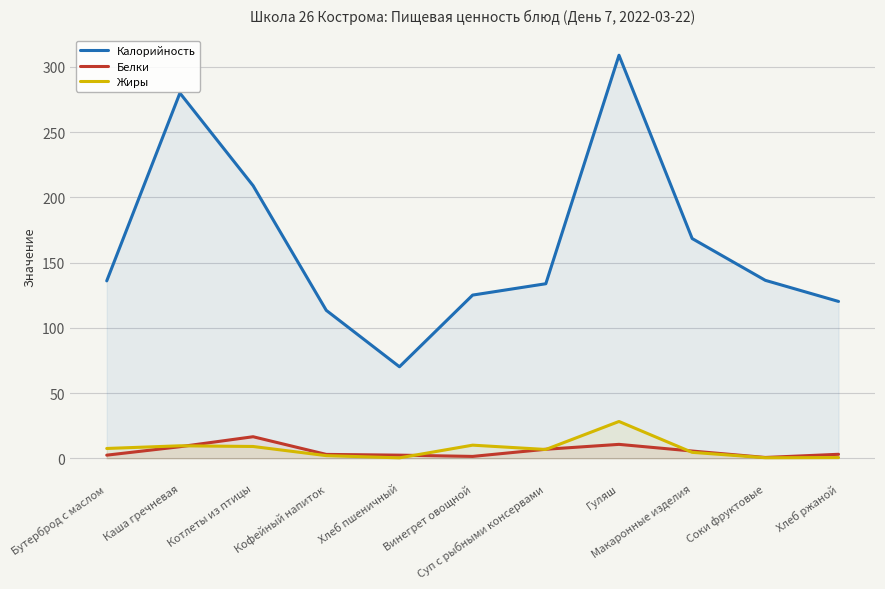

Rank the categories by Белки value from lowest to highest.

Соки фруктовые, Винегрет овощной, Бутерброд с маслом, Хлеб пшеничный, Кофейный напиток, Хлеб ржаной, Макаронные изделия, Суп с рыбными консервами, Каша гречневая, Гуляш, Котлеты из птицы